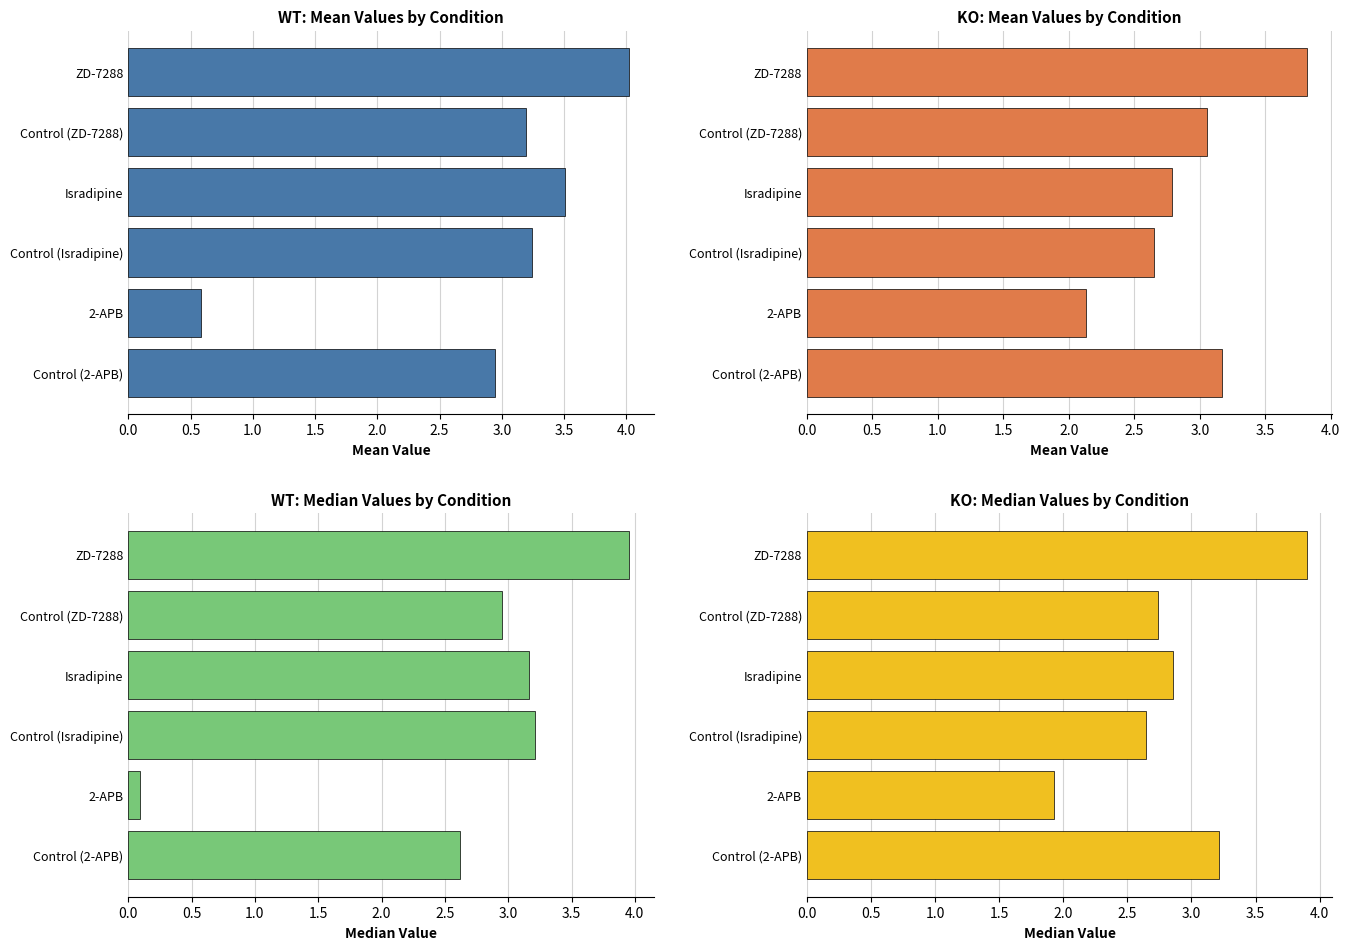

How many data points does each series have?

6